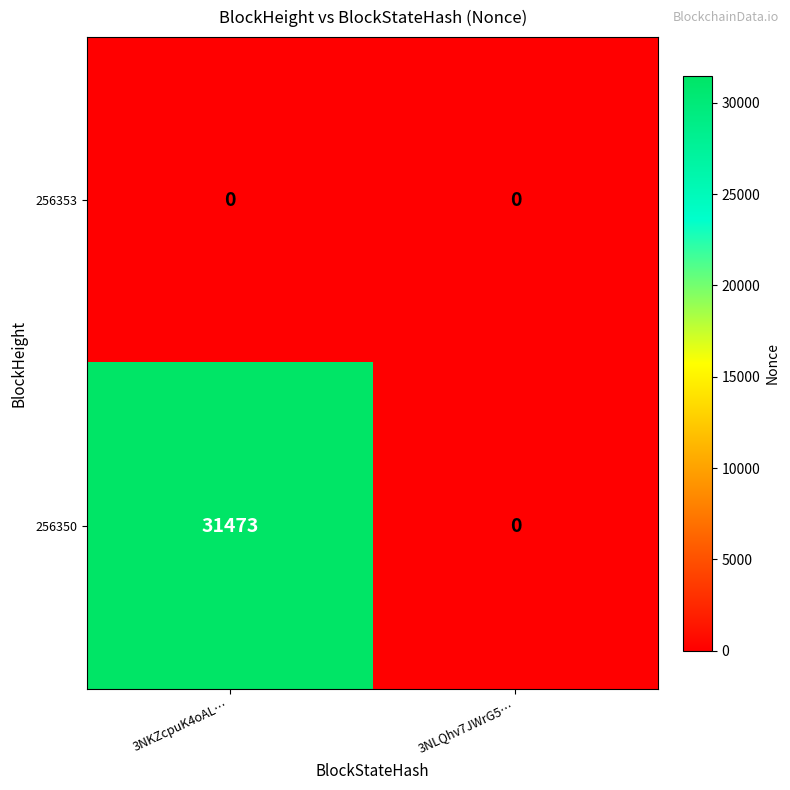

At which category does the chart reach its peak across all series?

3NKZcpuK4oAL…